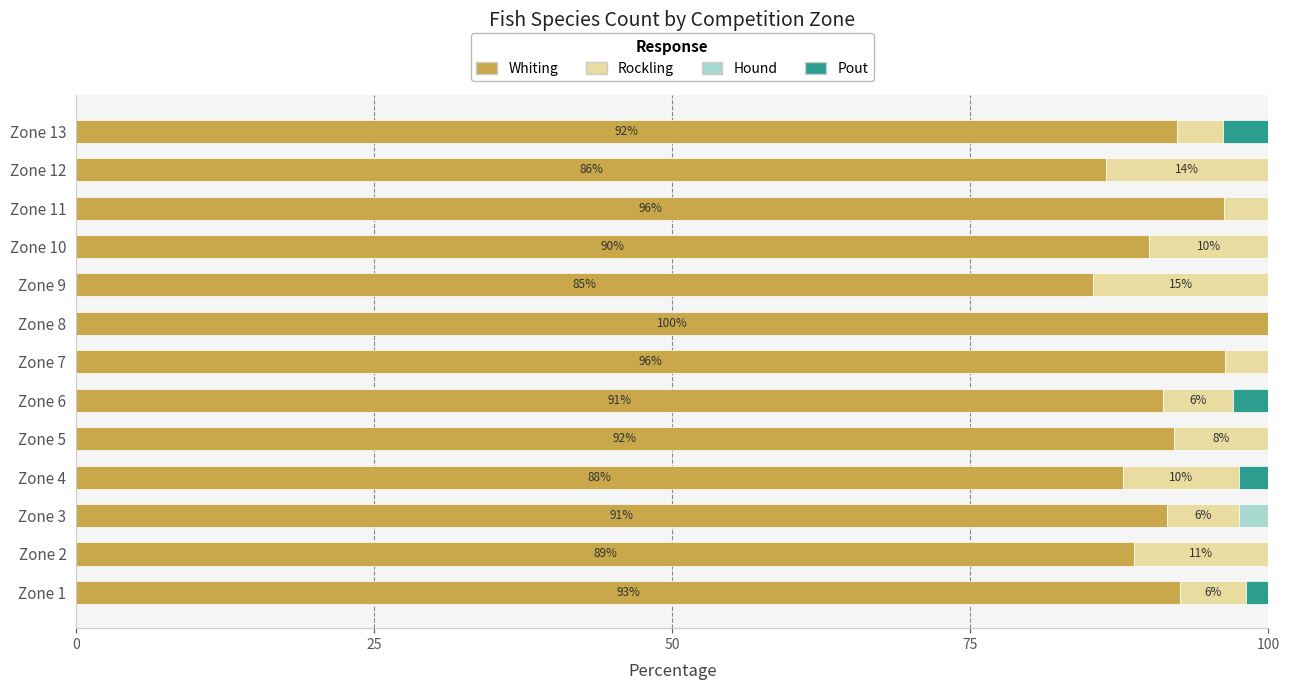

True or false: Whiting has a value of 140.5 at Zone 5.

False